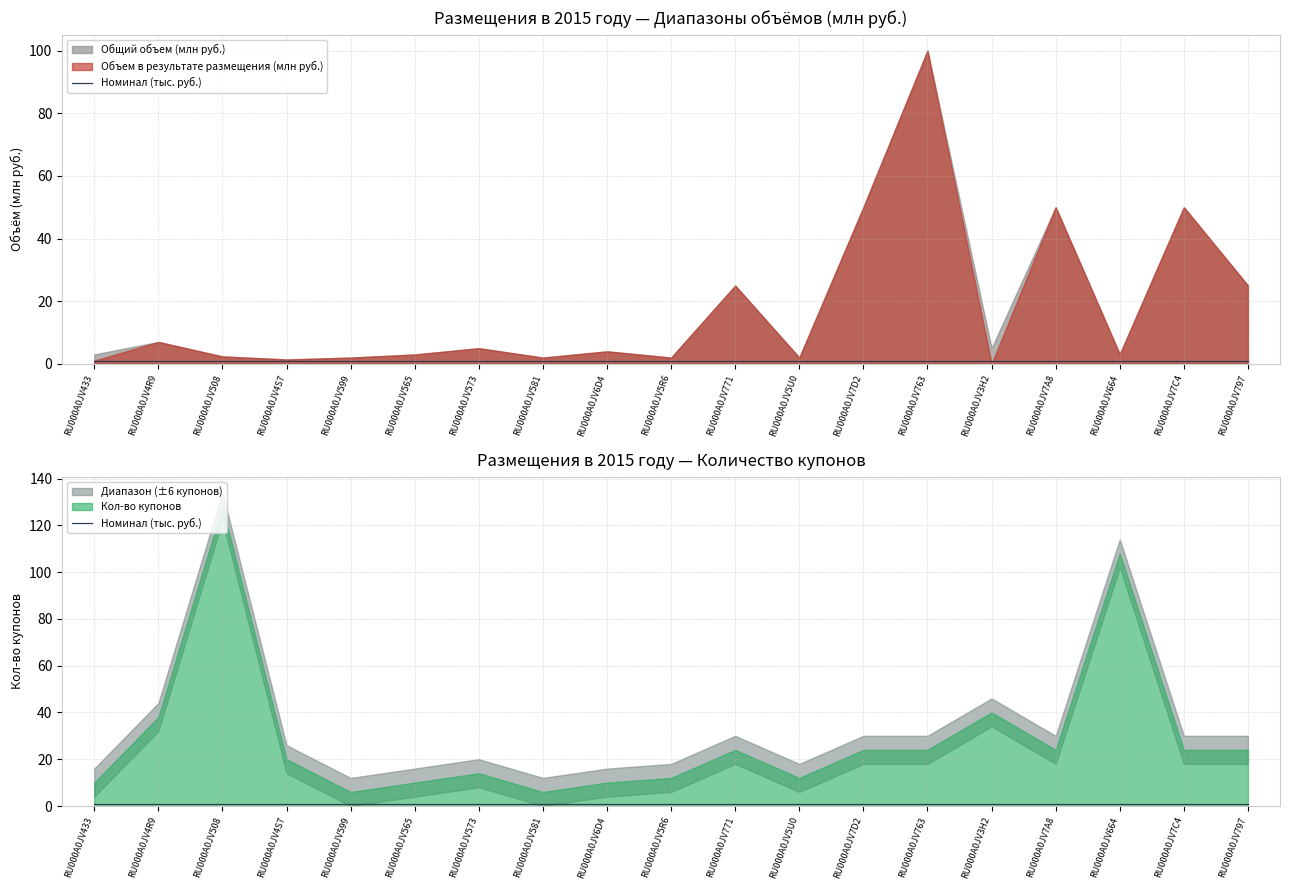

At which category is the sum across all series the highest?

RU000A0JV763